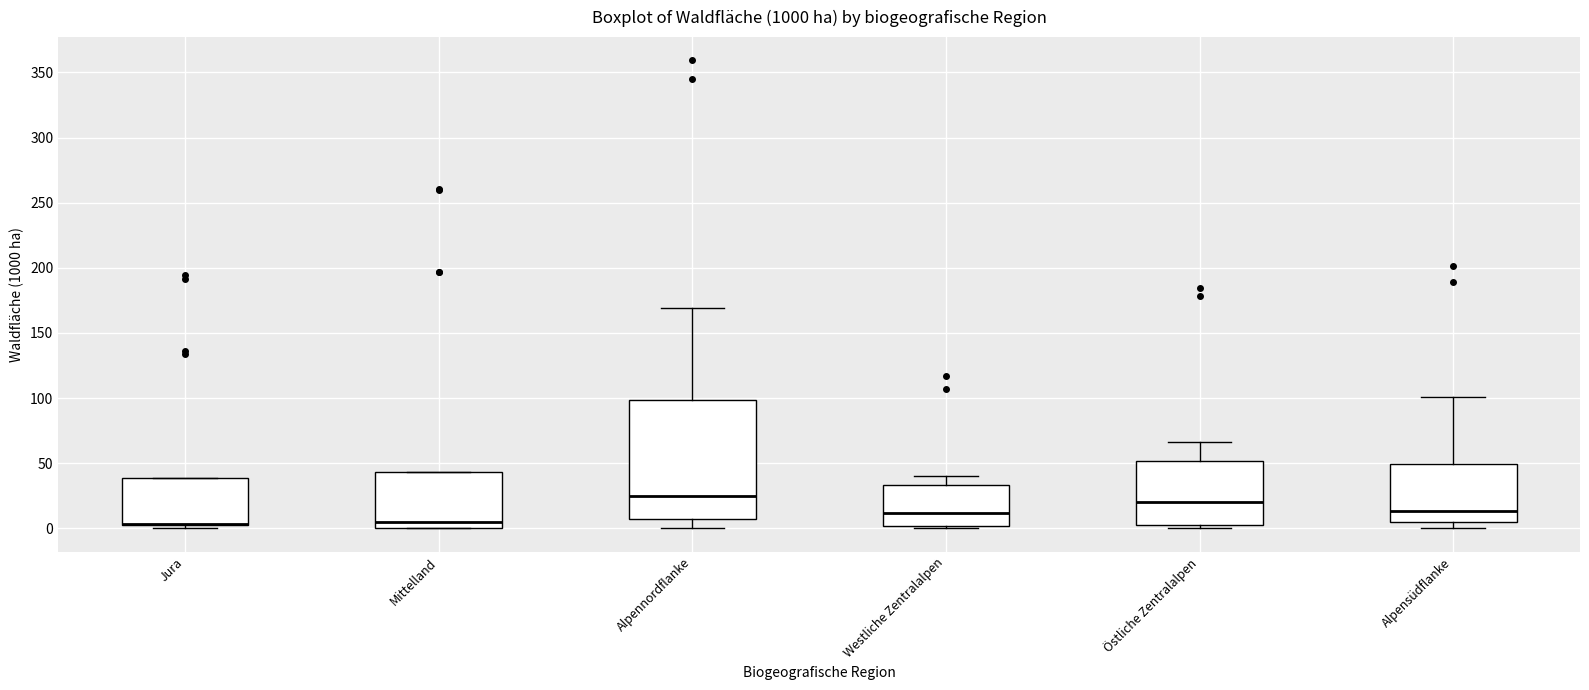

Where does the median line of the box for Mittelland sit on the y-axis? The values are not printed on the chart, so give them approximately, as read against the axis.

5